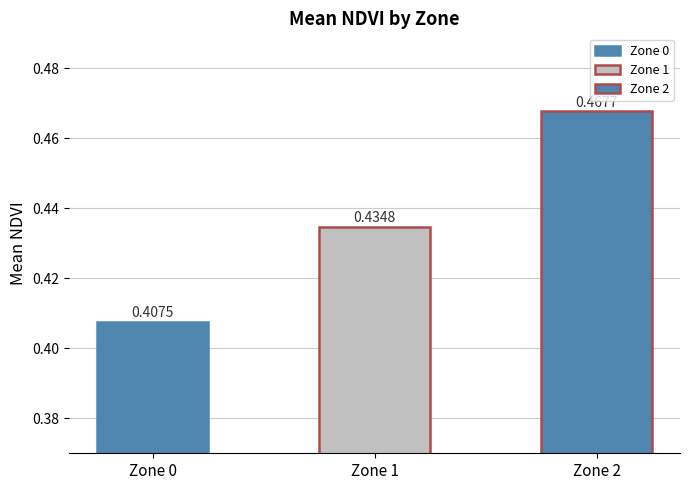

What is the sum of the values at Zone 0 and Zone 1?

0.8